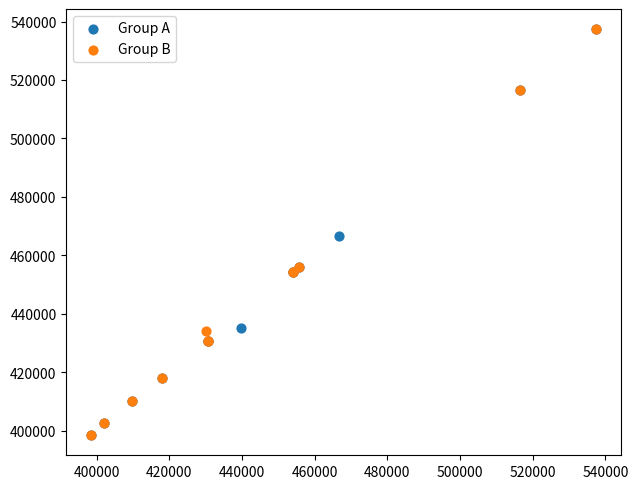

What are all the series names shown in the legend?

Group A, Group B